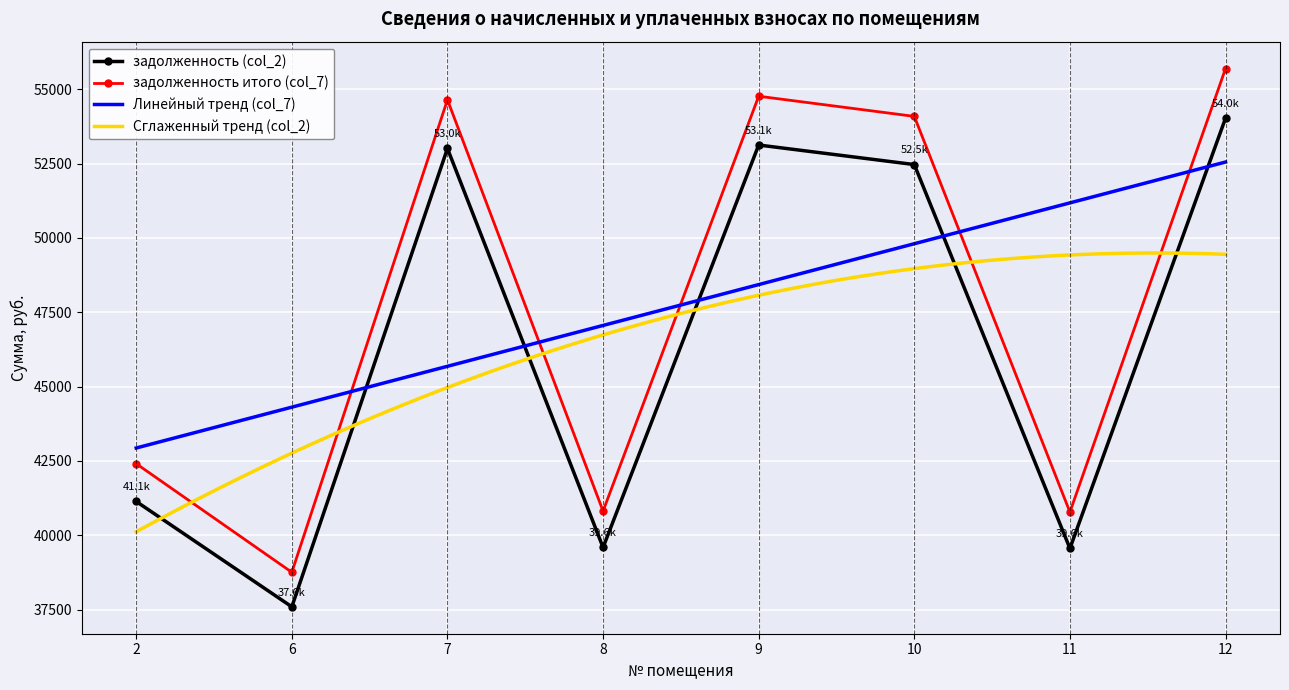

Reading right to left, what are all the values shown in this chart?

задолженность (col_2): 12=54030.8	11=39556.0	10=52470.6	9=53128.3	8=39588.4	7=53012.0	6=37590.8	2=41135.6
задолженность итого (col_7): 12=55700.1	11=40778.0	10=54091.7	9=54769.7	8=40811.5	7=54649.9	6=38752.8	2=42406.5